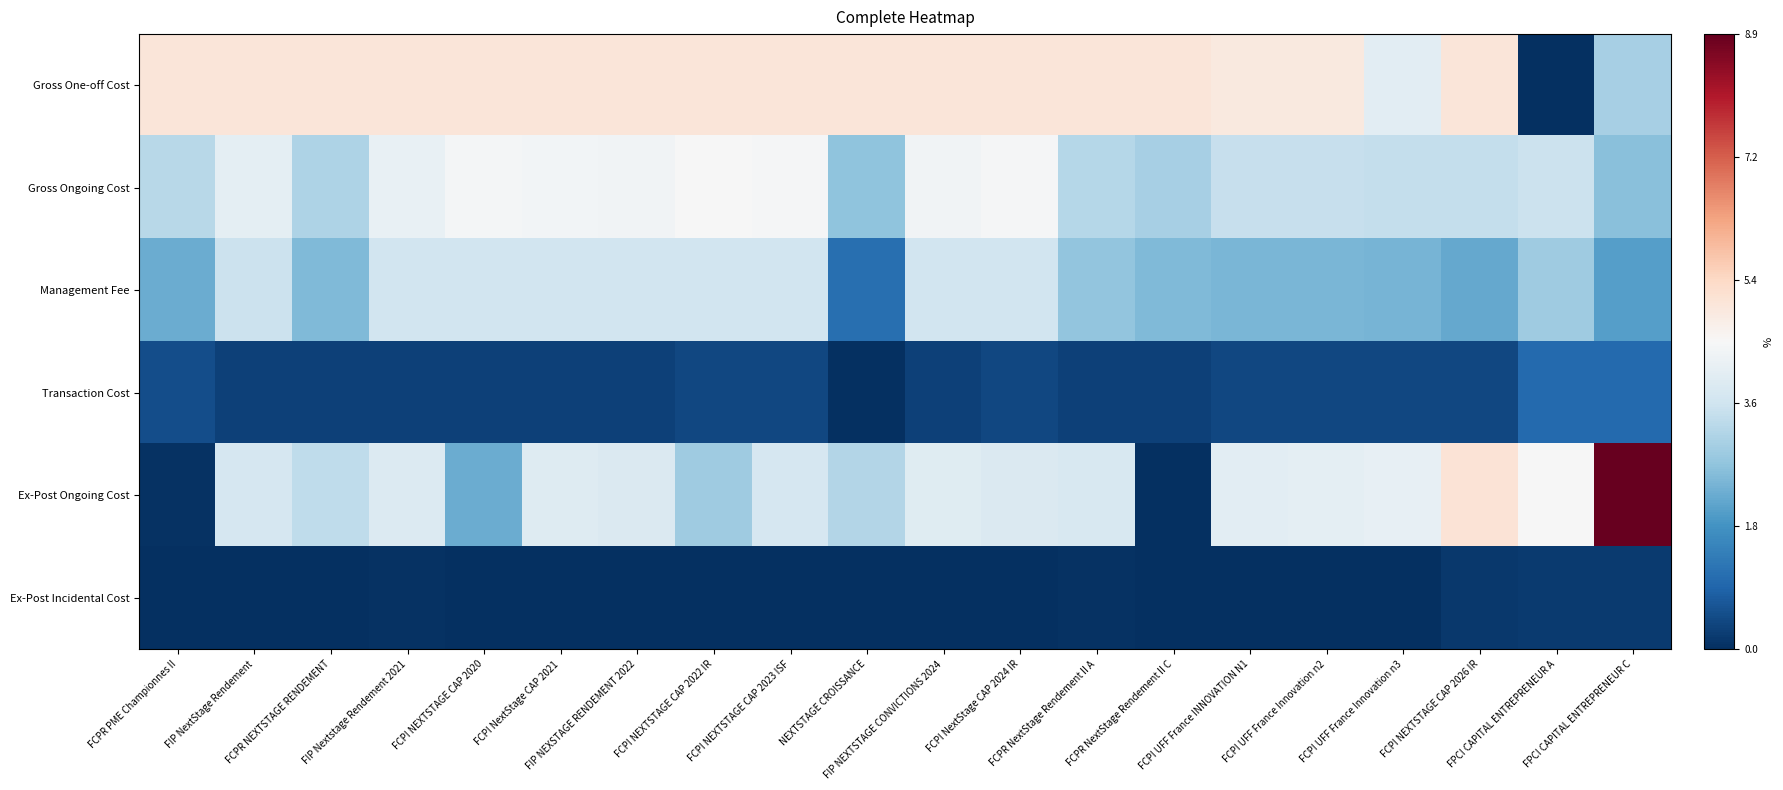

How many distinct data groups are displayed?

6